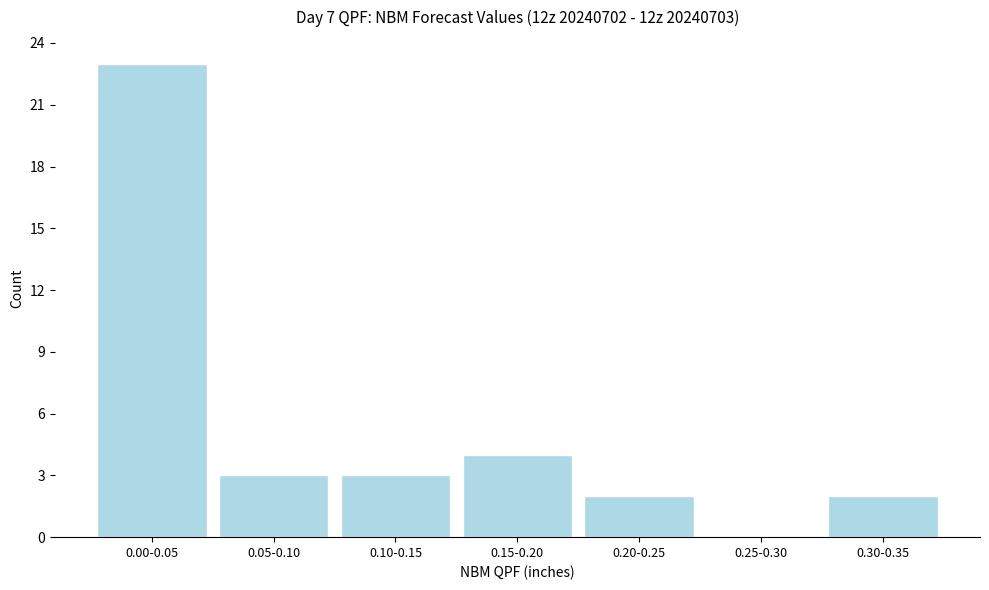

Reading right to left, what are all the values shown in this chart?

0.30-0.35=2	0.25-0.30=0	0.20-0.25=2	0.15-0.20=4	0.10-0.15=3	0.05-0.10=3	0.00-0.05=23